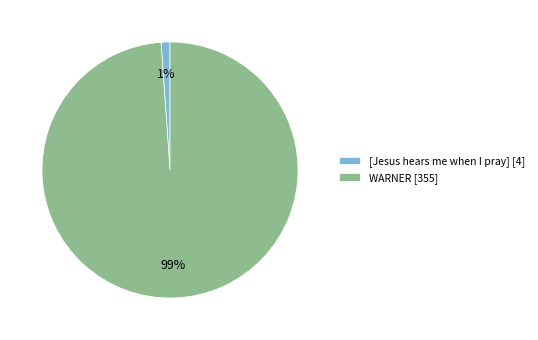

How many segments does this pie chart have?

2